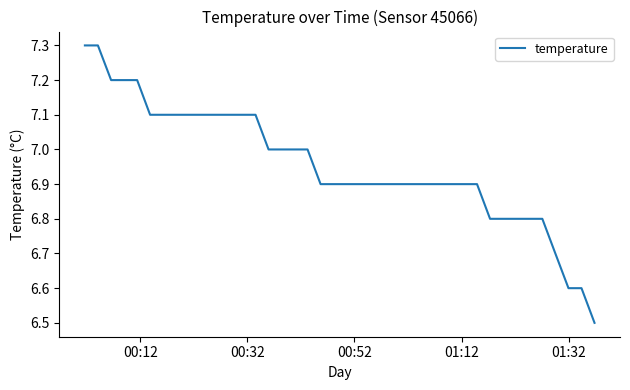

What is the sum of all values?

278.2